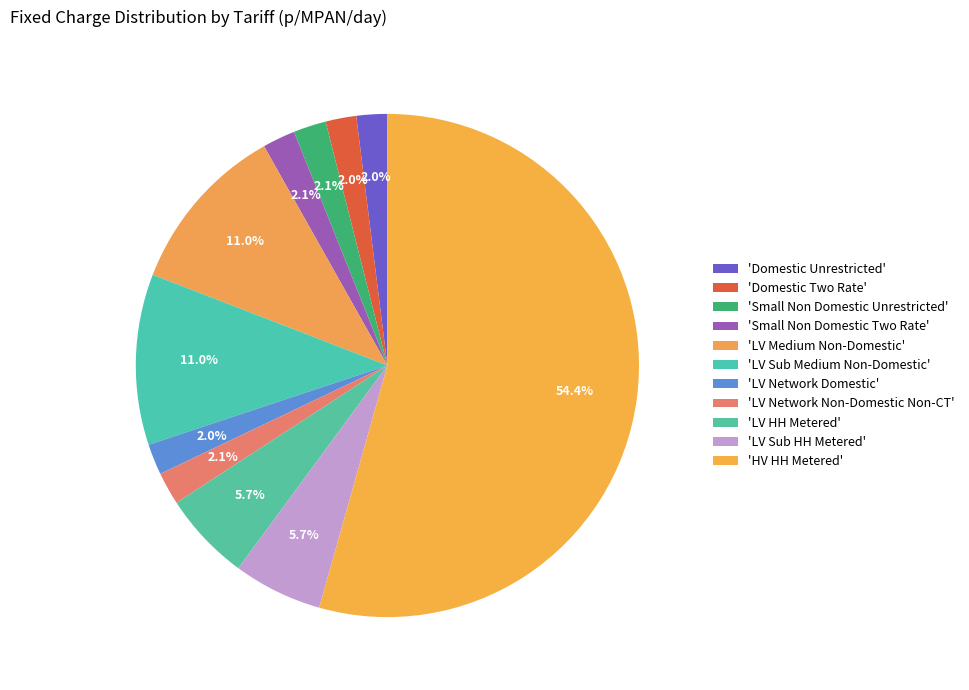

What is the smallest slice in the pie chart?

Domestic Unrestricted